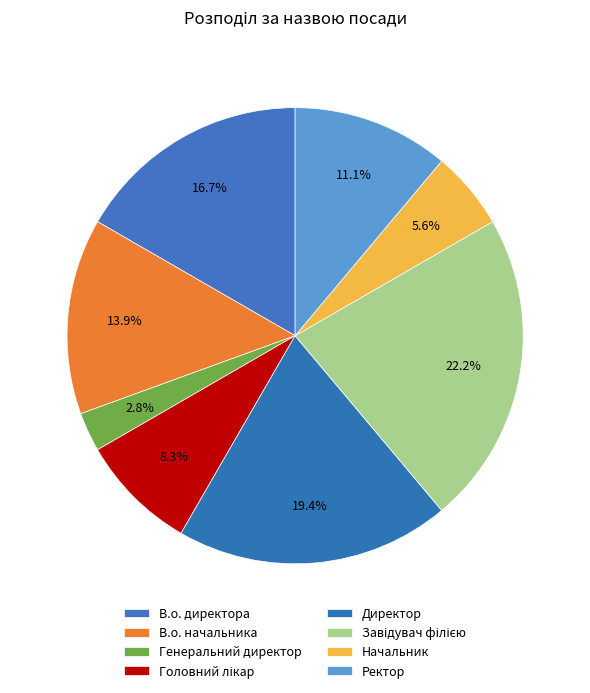

What is the largest slice in the pie chart?

Завідувач філією